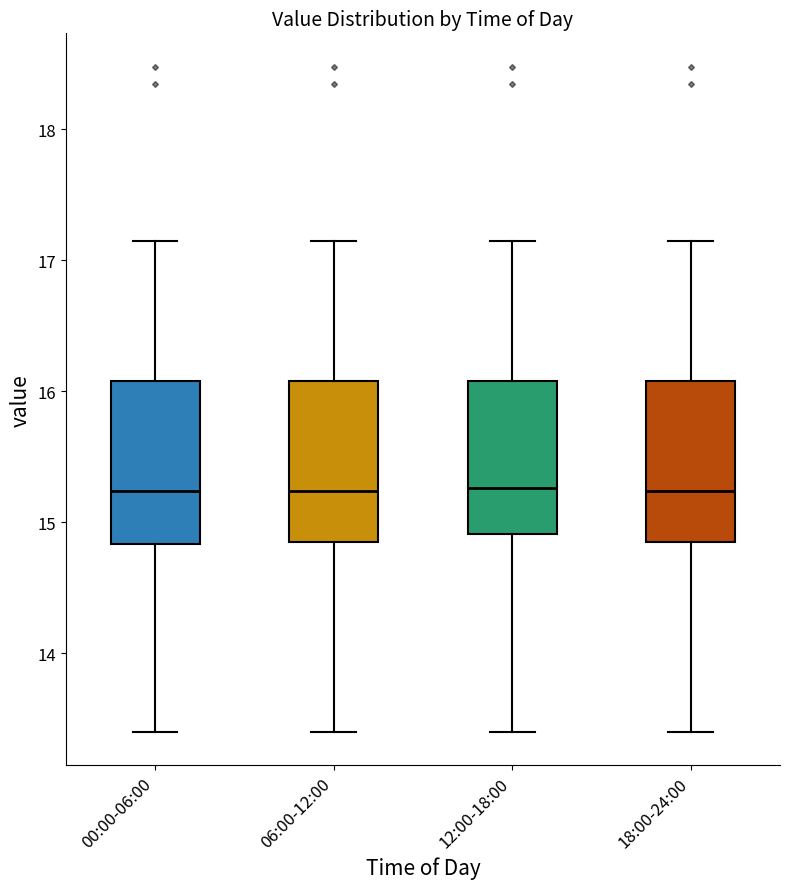

Reading left to right, read every box against the y-axis: the position of its median line, the range the box covers, and the ends of its whiskers. The values are not printed on the chart, so give them approximately, as read against the axis.

00:00-06:00: median 15.2, box 14.8 to 16.1, whiskers 13.4 to 17.2
06:00-12:00: median 15.2, box 14.9 to 16.1, whiskers 13.4 to 17.2
12:00-18:00: median 15.3, box 14.9 to 16.1, whiskers 13.4 to 17.2
18:00-24:00: median 15.2, box 14.9 to 16.1, whiskers 13.4 to 17.2